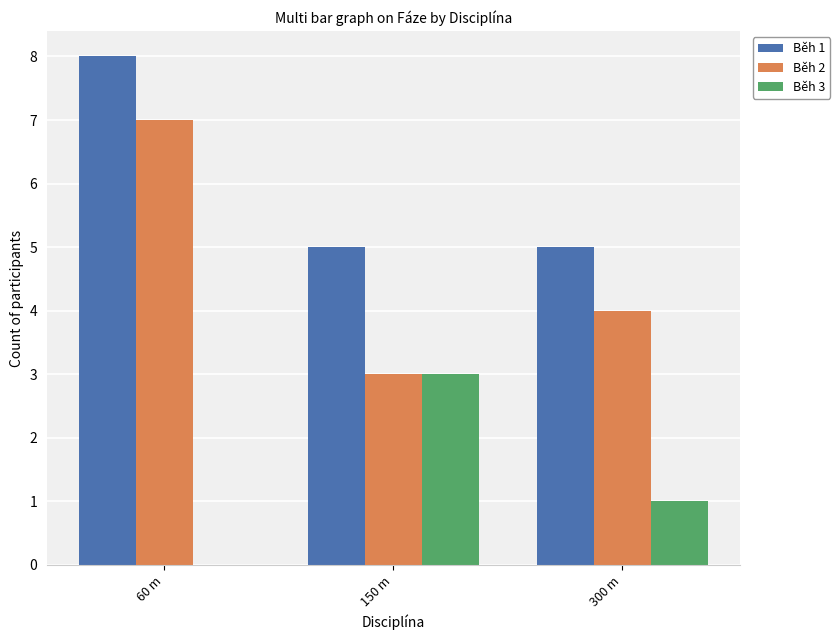

Is the value of Běh 2 at 60 m greater than the value of Běh 1 at 300 m?

Yes